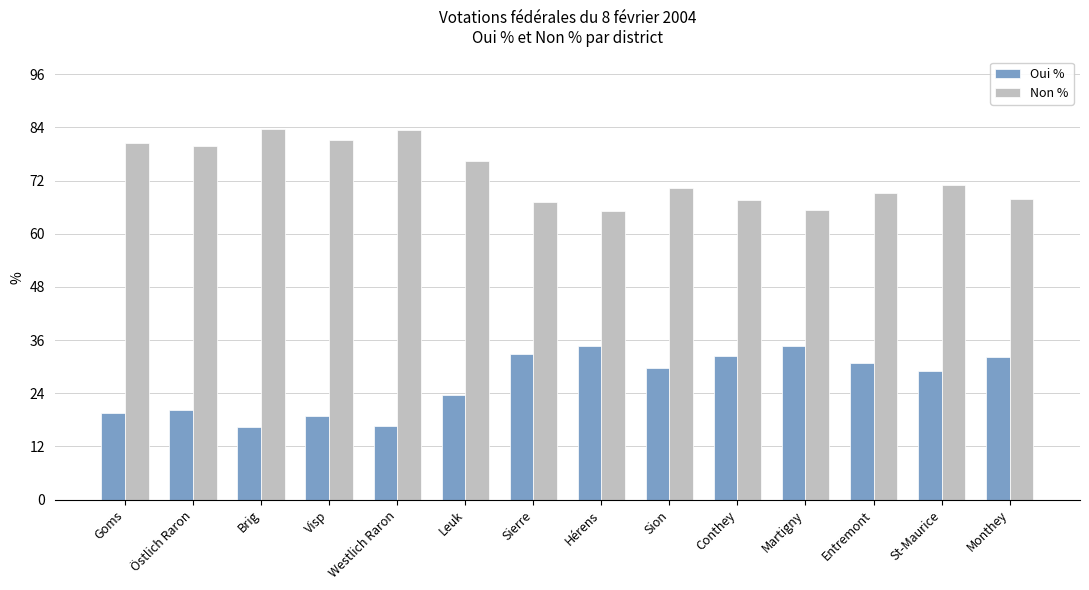

What is the spread (max minus min) of values at Sierre?

34.5